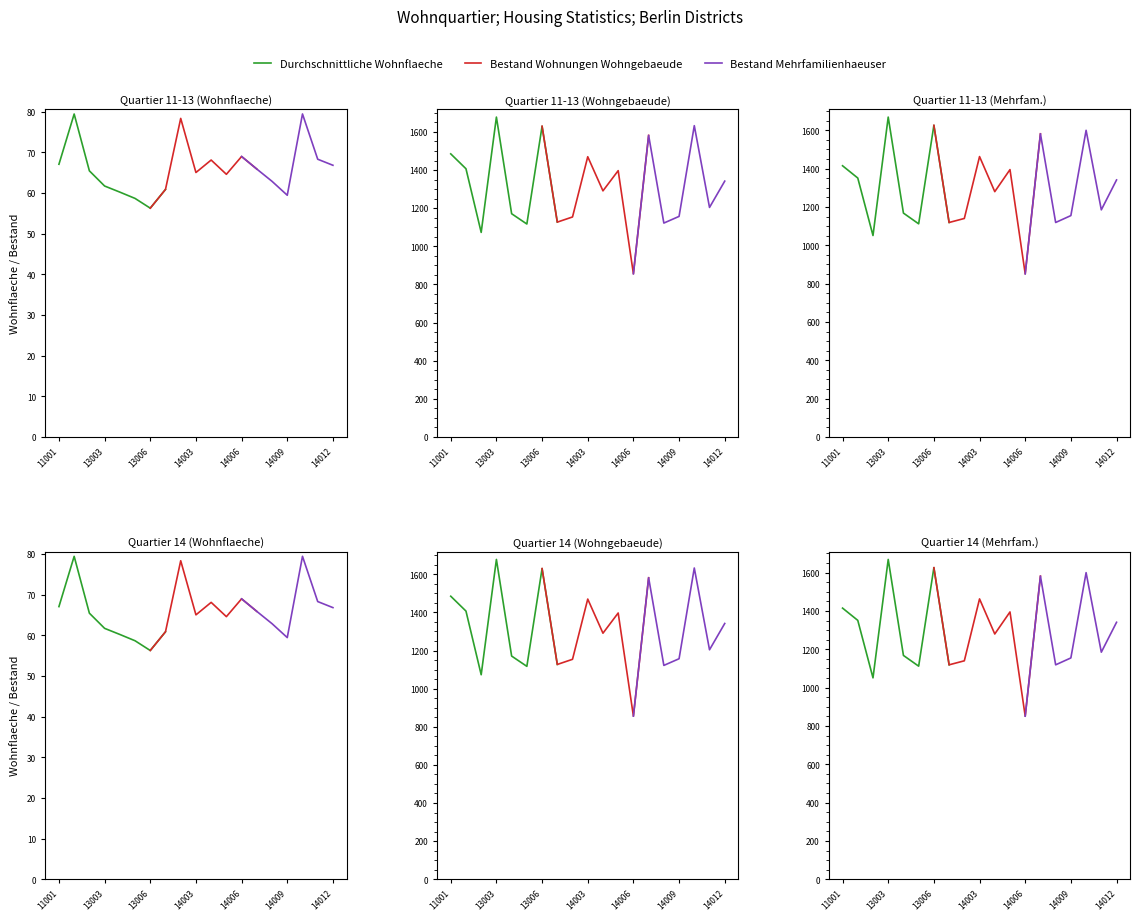

At which category does the chart reach its minimum across all series?

13006